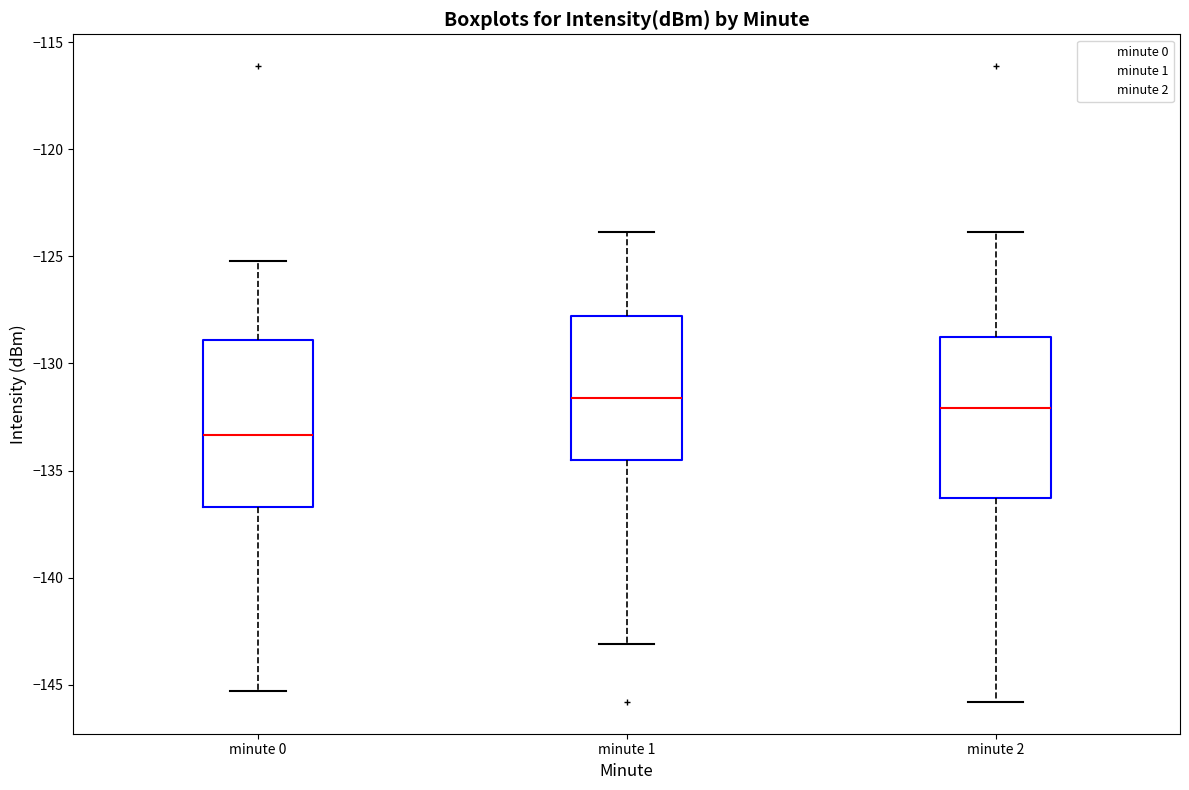

Reading left to right, transcribe this box plot: for each box, give where its median line is, the range the box spans, and where its two whiskers end, as read against the y-axis. The values are not printed on the chart, so give them approximately, as read against the axis.

minute 0: median -133.5, box -136.5 to -129.0, whiskers -145.5 to -125.0
minute 1: median -131.5, box -134.5 to -128.0, whiskers -143.0 to -124.0
minute 2: median -132.0, box -136.5 to -129.0, whiskers -146.0 to -124.0